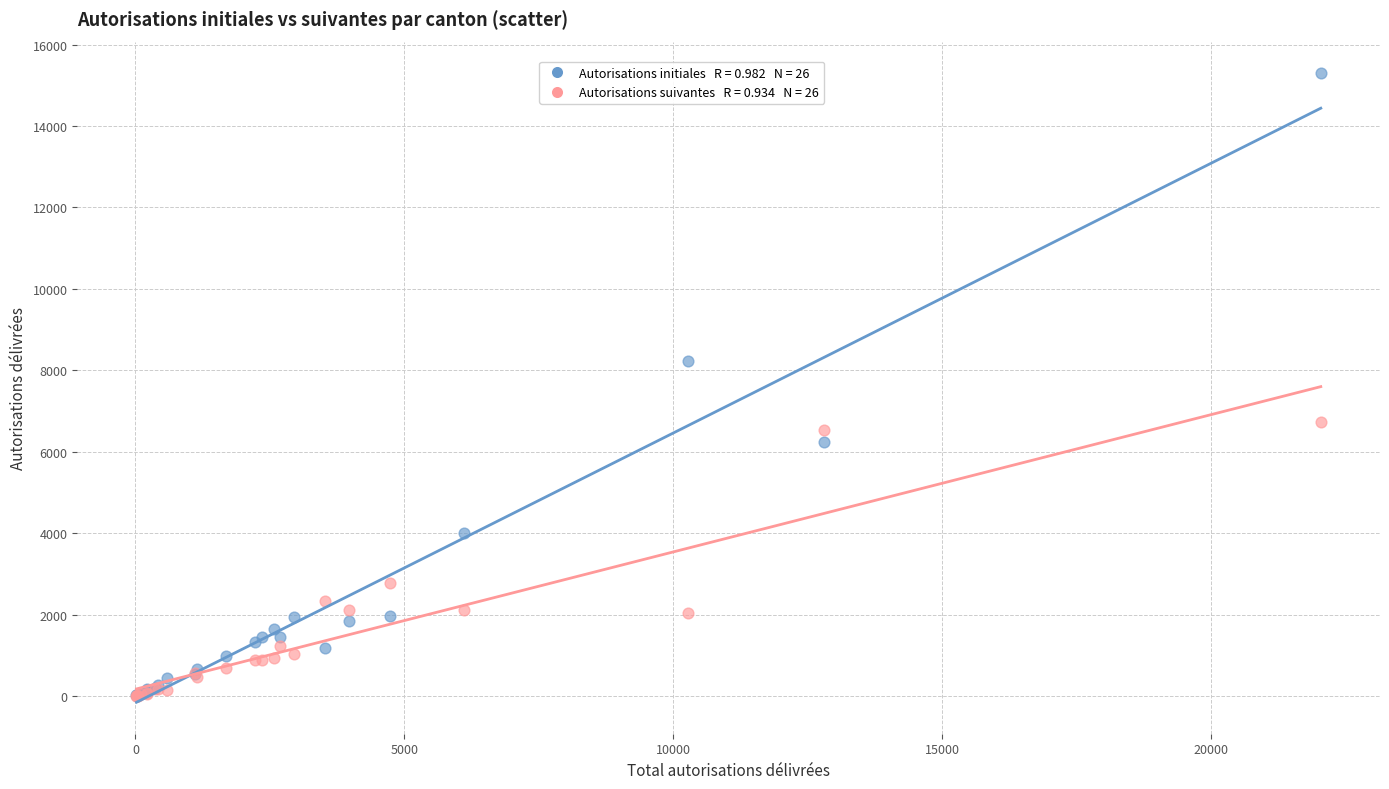

Across all series, what Y value is closest to 7652?

8227